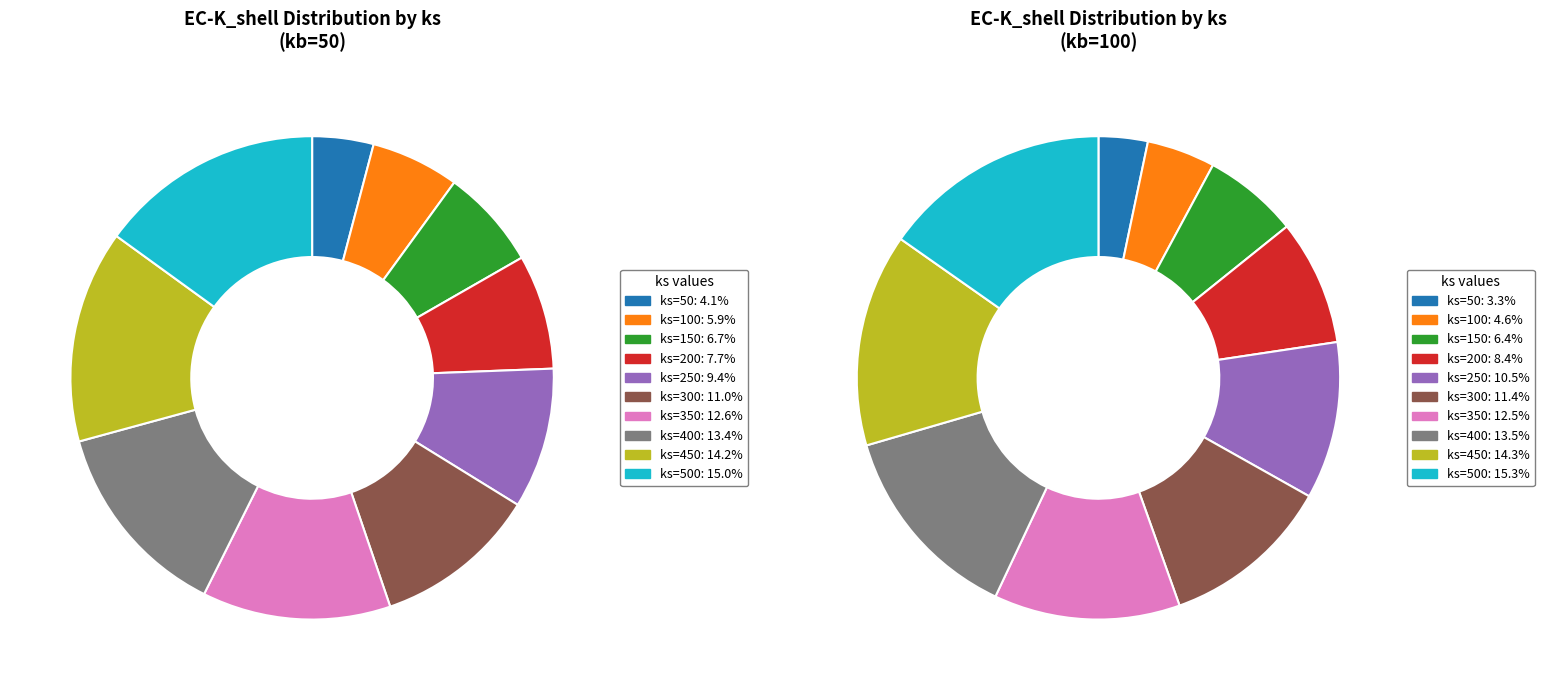

Is there a majority slice in this chart?

No